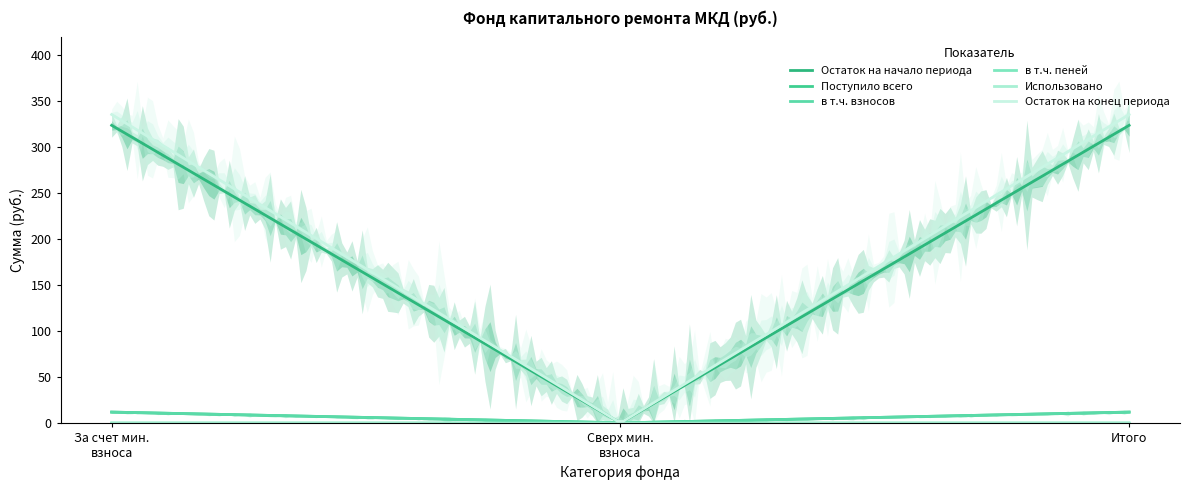

Rank the categories by Остаток на конец периода value from lowest to highest.

сверх минимального взноса, за счет минимального взноса, Итого